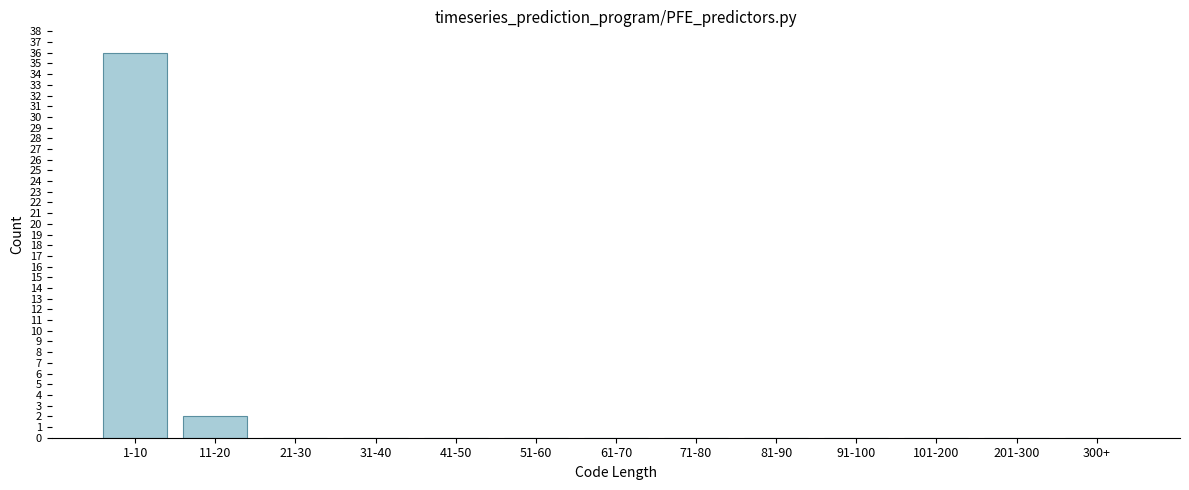

Reading left to right, transcribe all the data shown in this chart.

1-10=36	11-20=2	21-30=0	31-40=0	41-50=0	51-60=0	61-70=0	71-80=0	81-90=0	91-100=0	101-200=0	201-300=0	300+=0